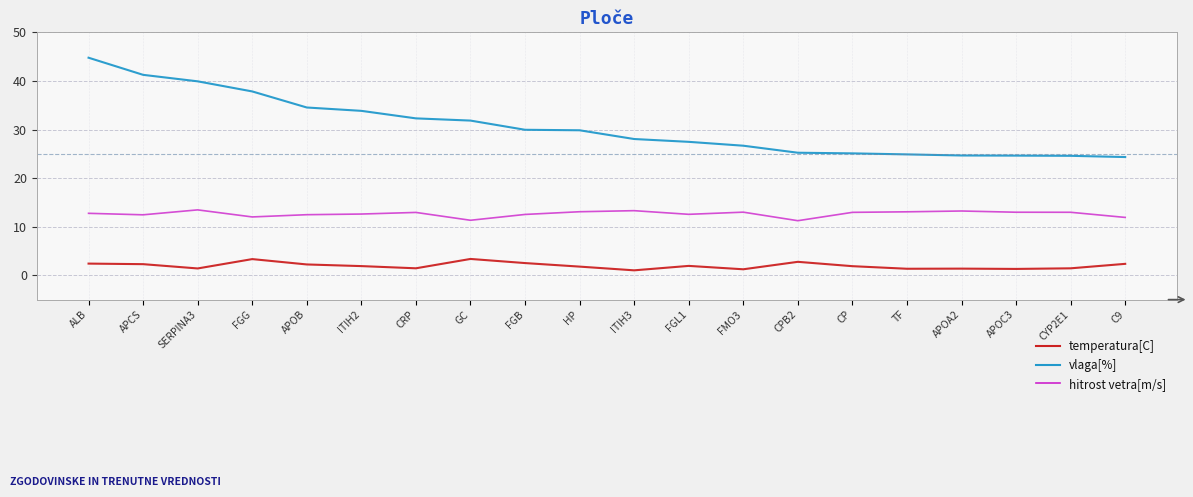

What is the total value across all series at TF?

39.3